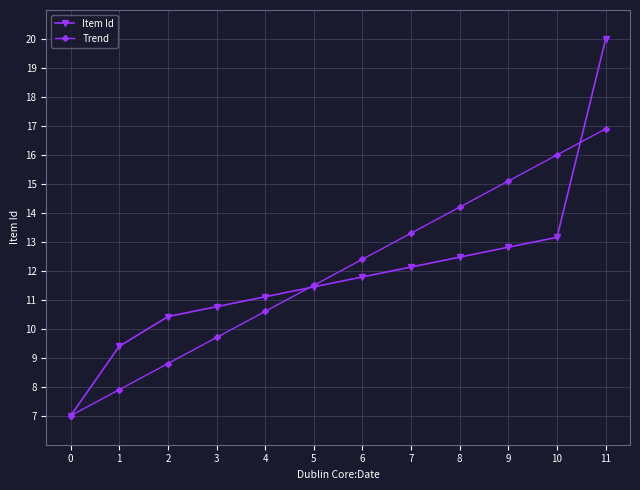

How many series are shown in this chart?

2